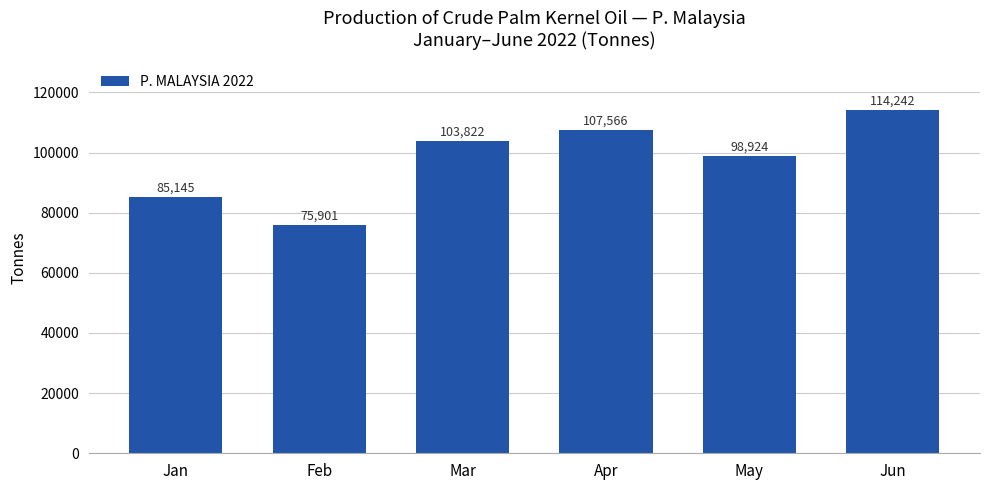

Read the value at Jan.

85145